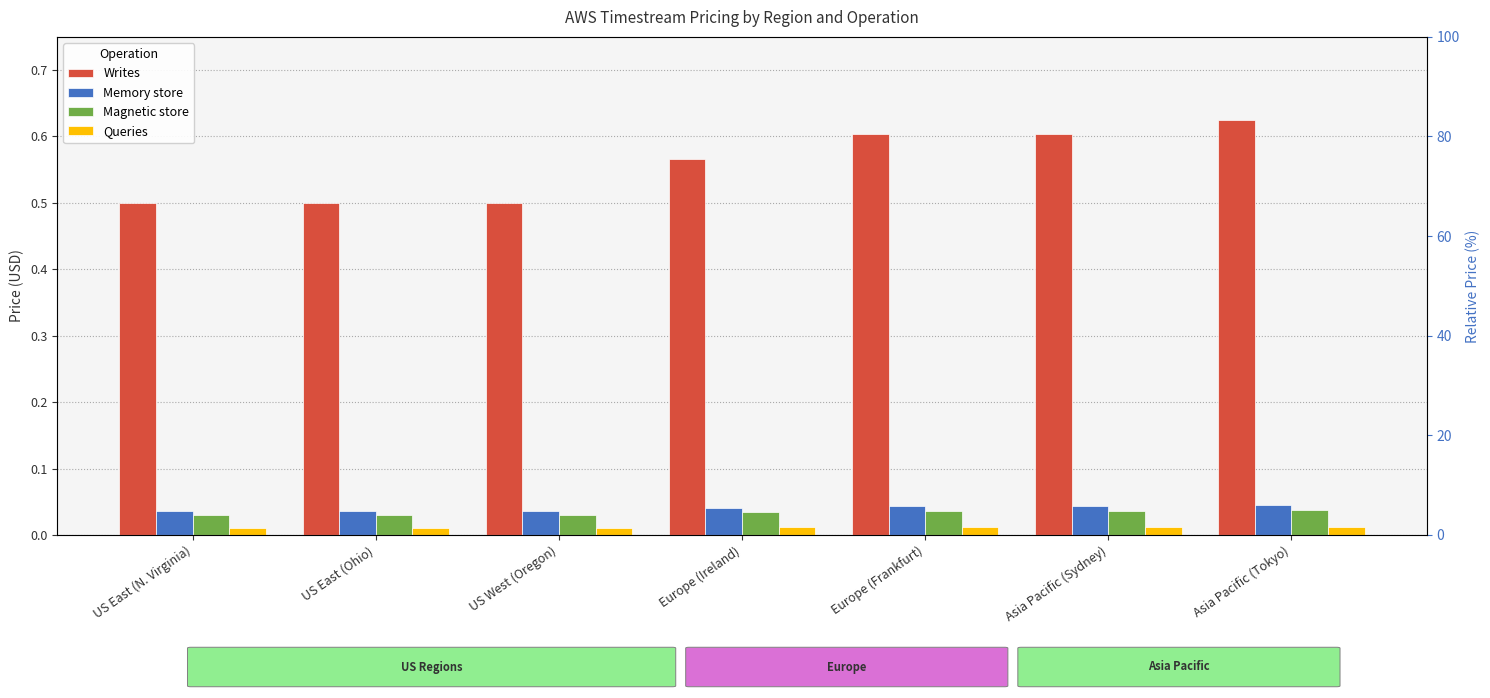

What position from the left is US East (Ohio)?

2